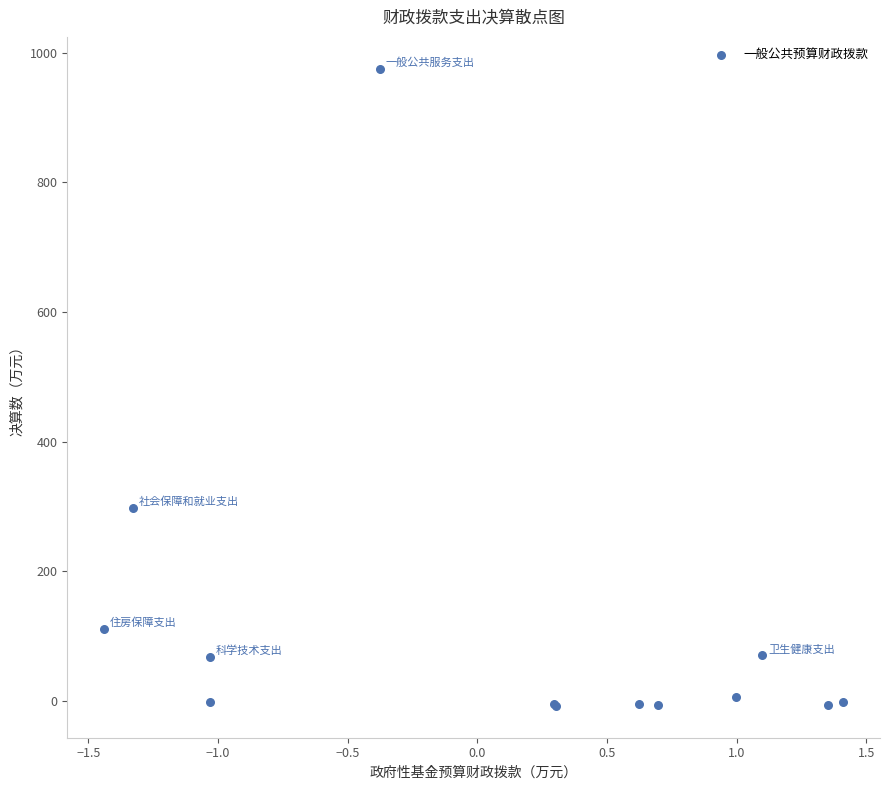

What Y value in the scatter plot is closest to 483?

298.3